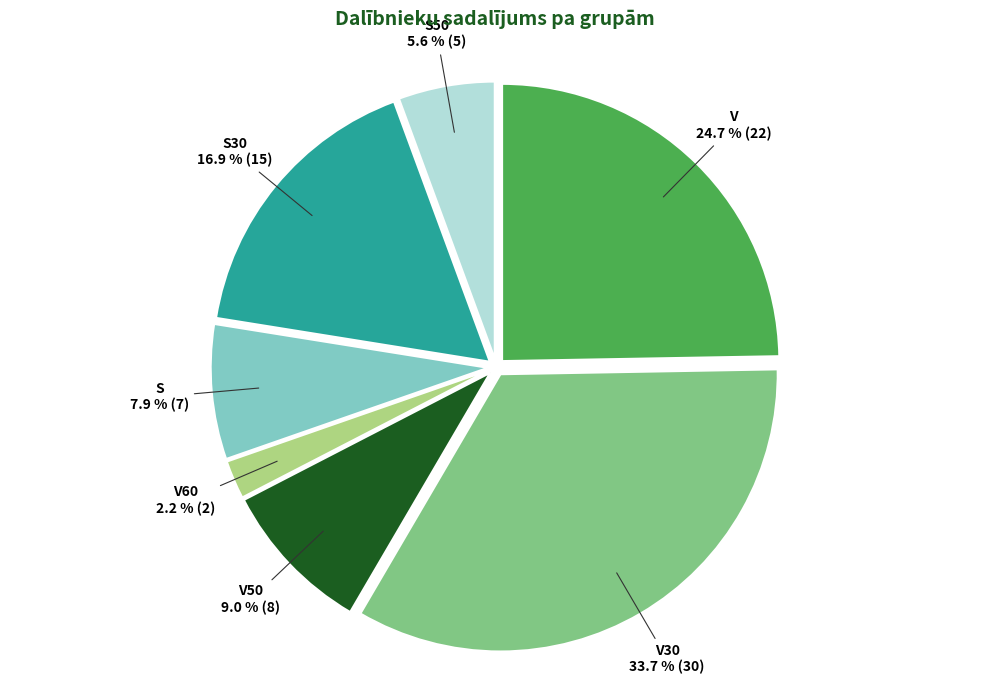

What is the ratio of the value at V to the value at S50?

4.4